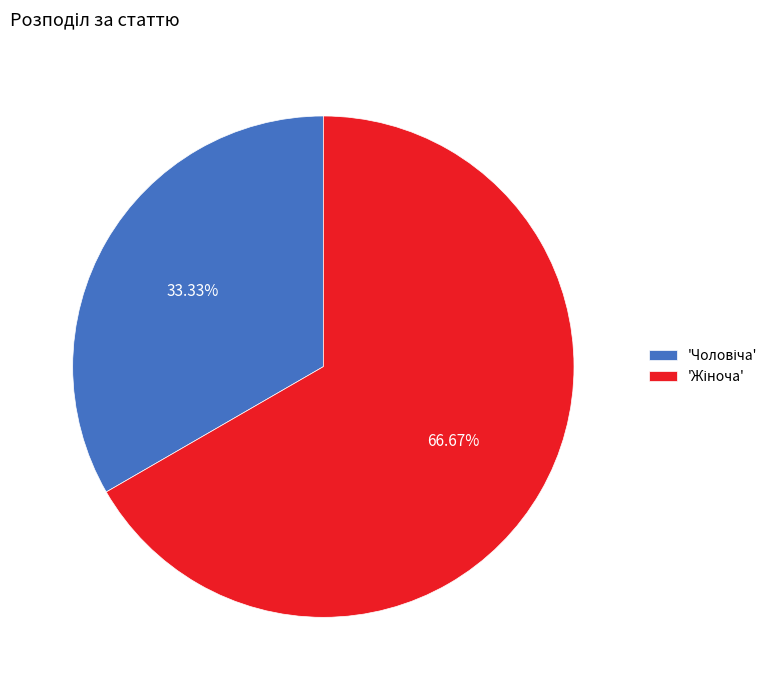

Is there any slice that represents more than half of the pie?

Yes